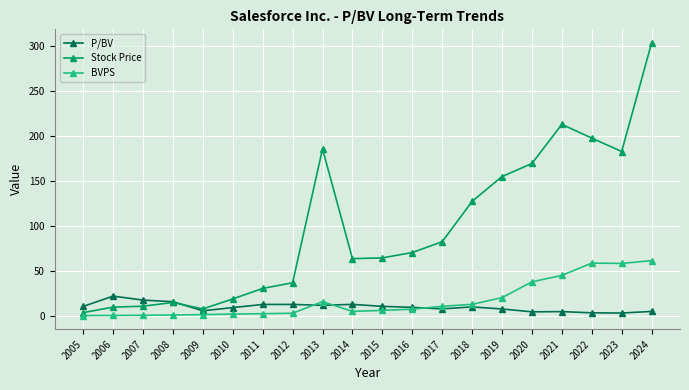

Is the value of BVPS at 2013 greater than the value of Stock Price at 2014?

No